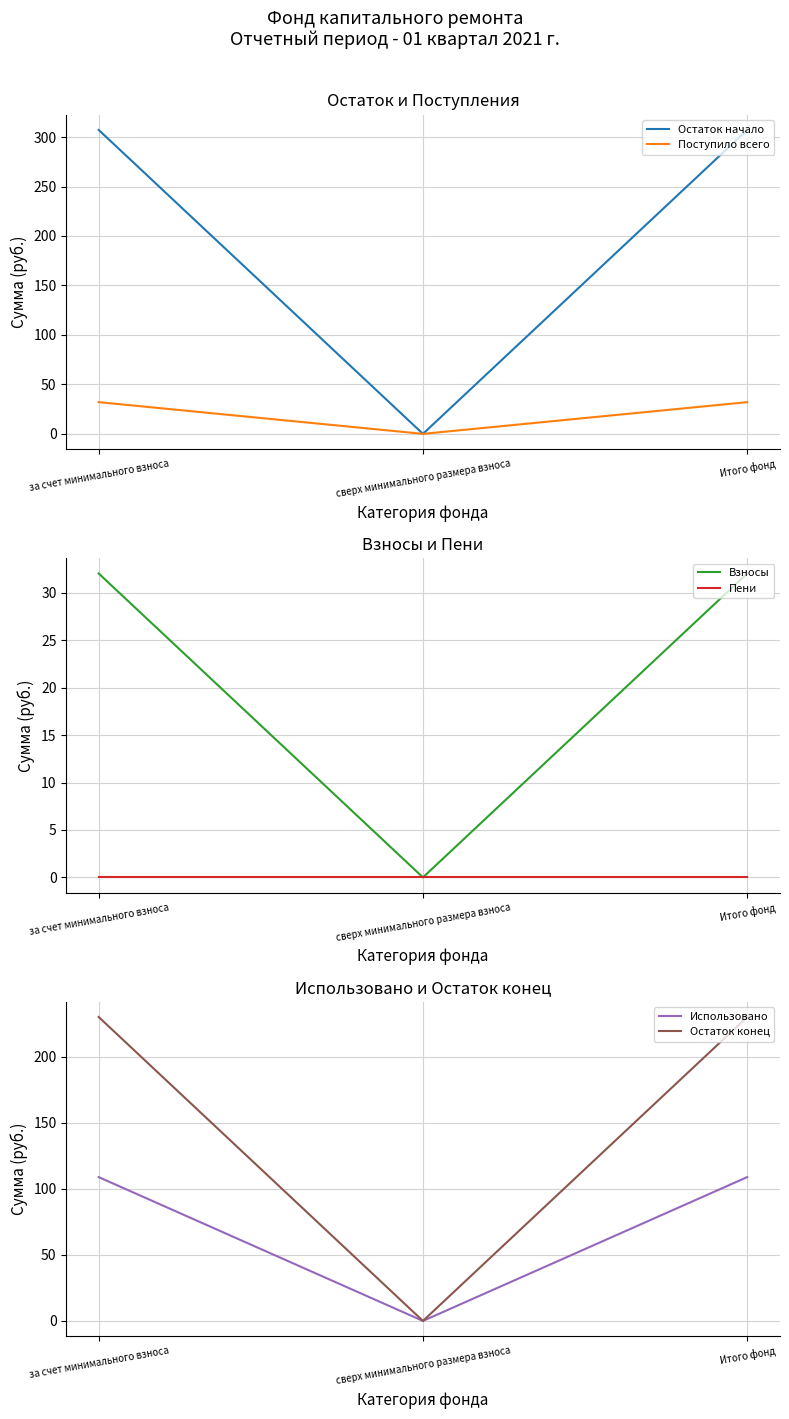

Which series has the largest total across all categories?

Остаток начало